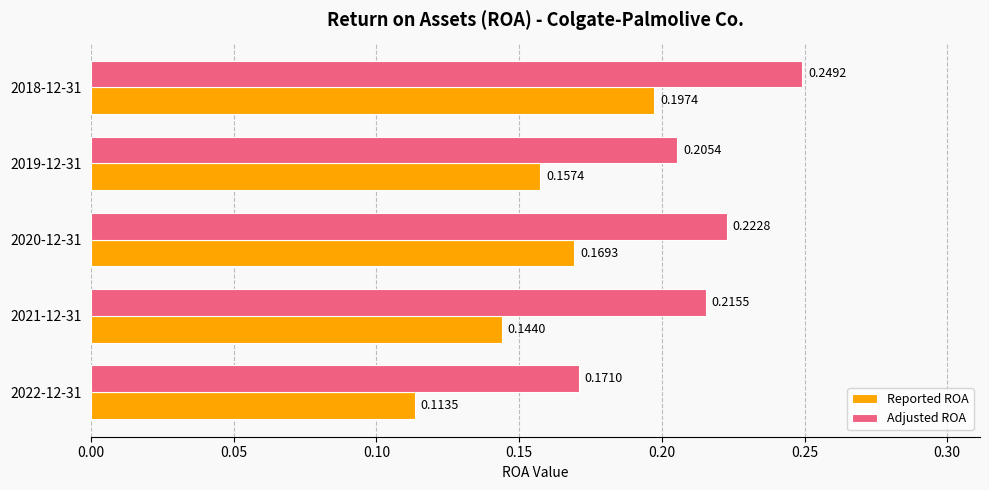

What is the sum of all Reported ROA values?

0.8